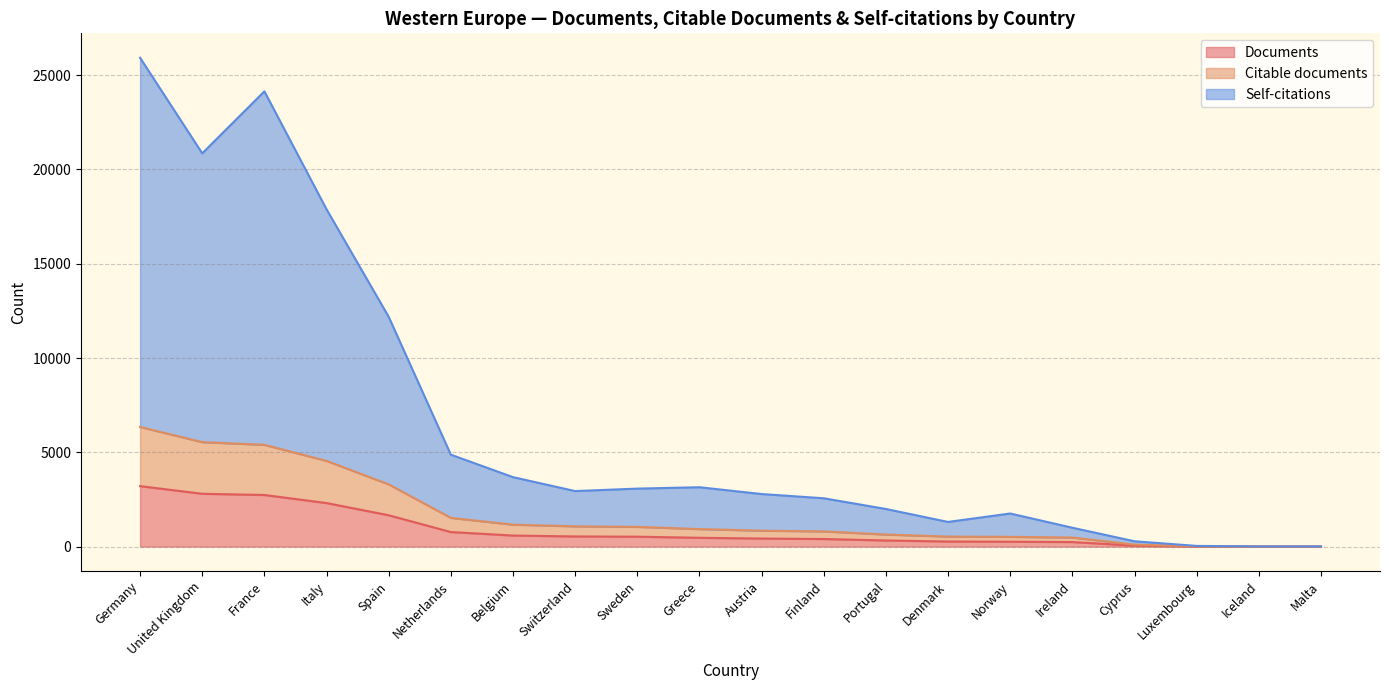

At Denmark, list the series in order from smallest to largest.

Documents, Citable documents, Self-citations